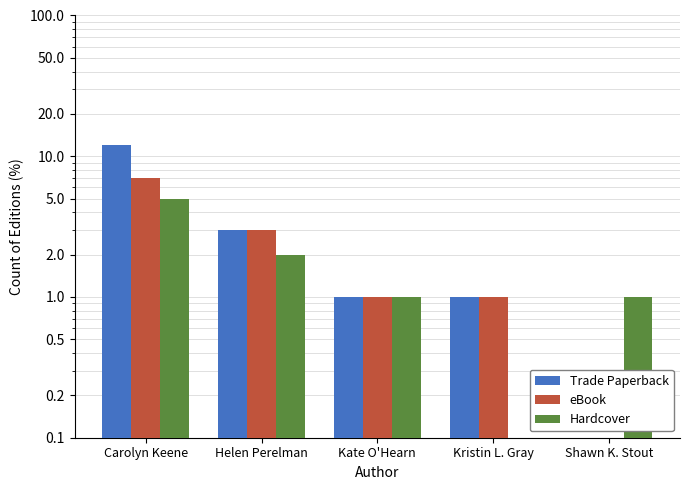

At which category is the sum across all series the highest?

Carolyn Keene